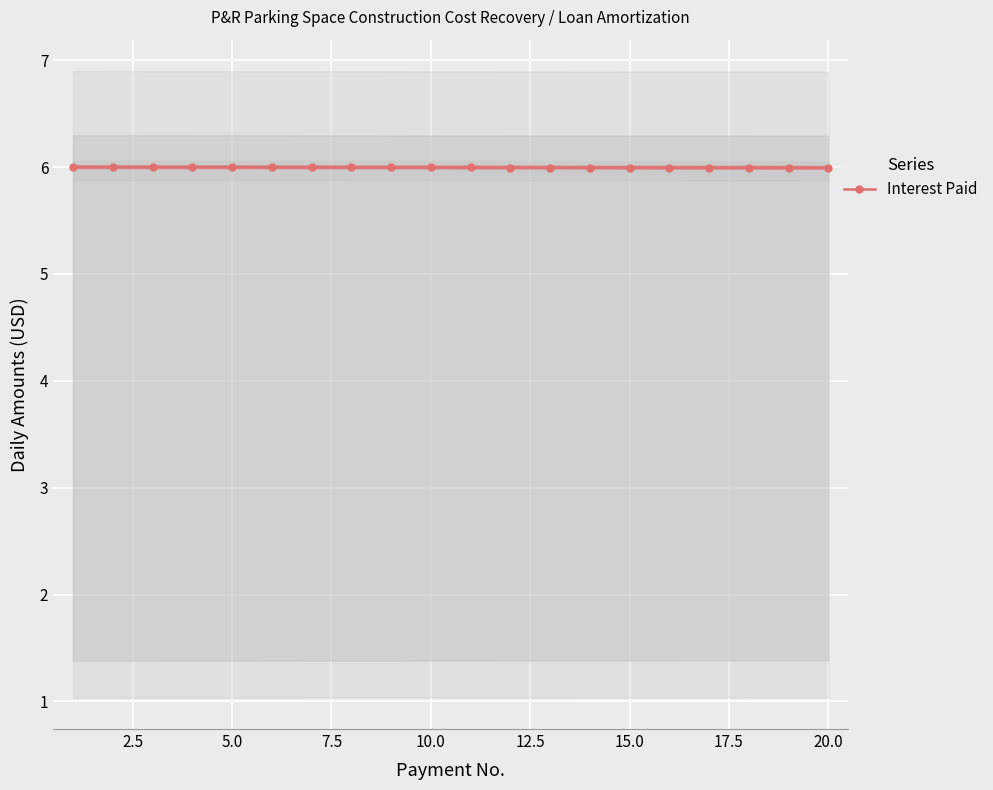

True or false: Interest Paid has a value of 3.4 at 20.0.

False